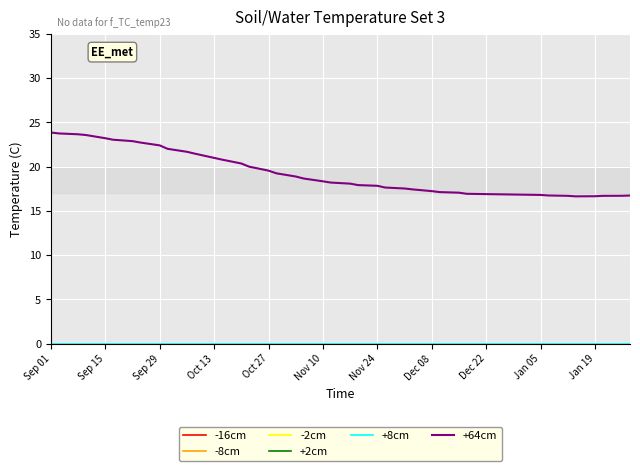

True or false: +64cm and -8cm intersect in this chart.

False